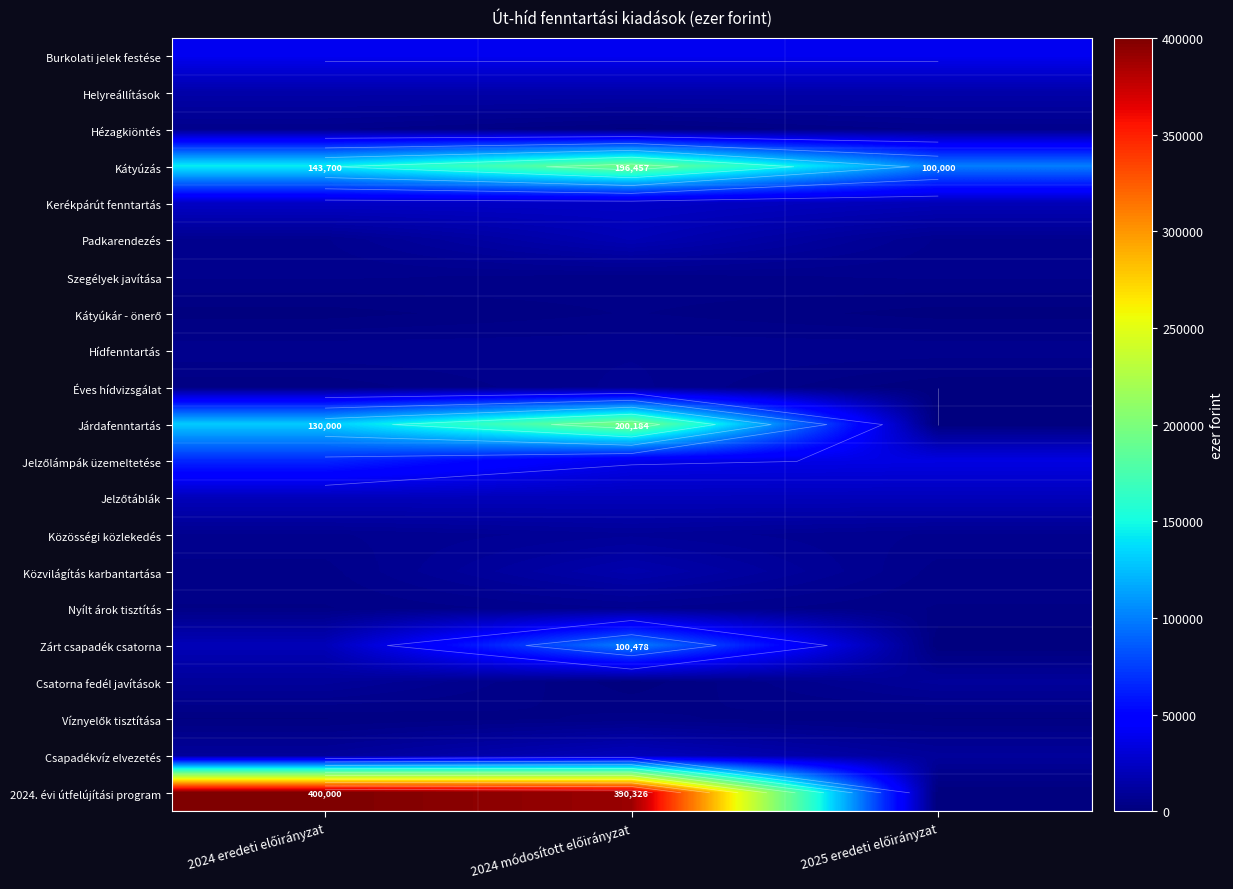

Which category has the lowest value across all series?

2025 eredeti előirányzat